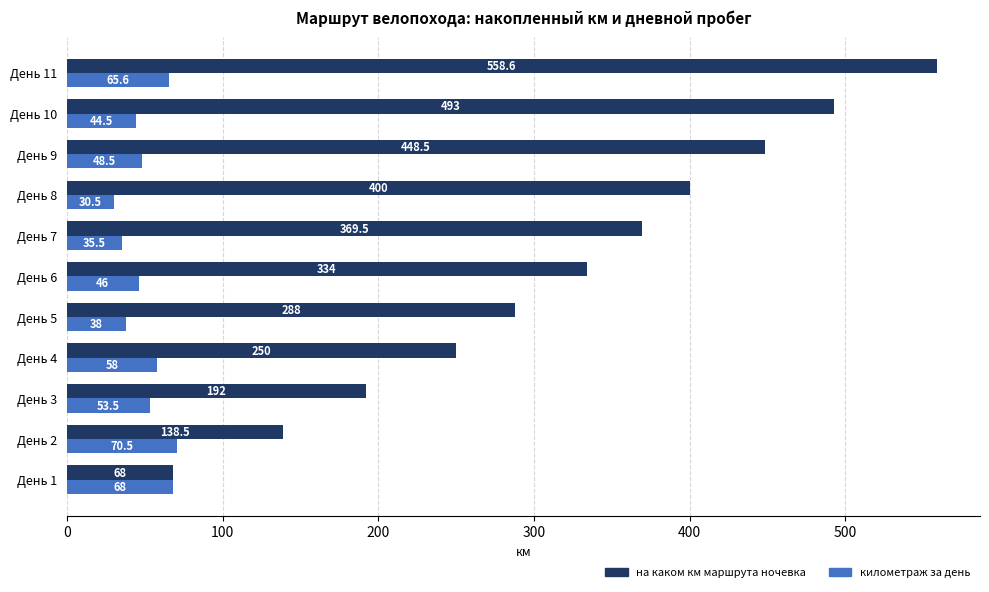

At which label is километраж за день closest to 50?

День 9